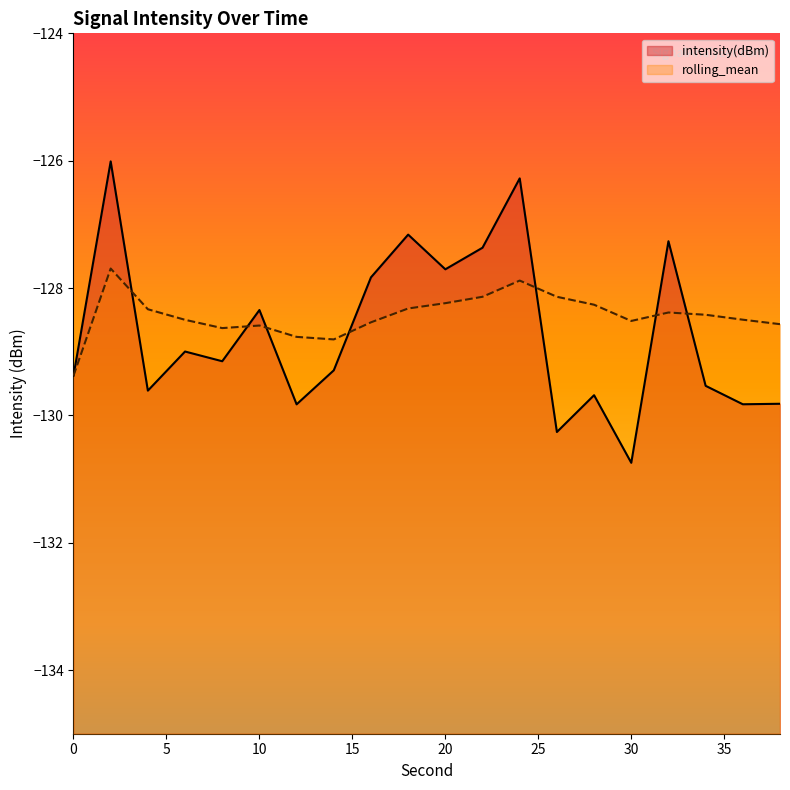

The rolling_mean series shows -204.4 at 36. True or false?

False